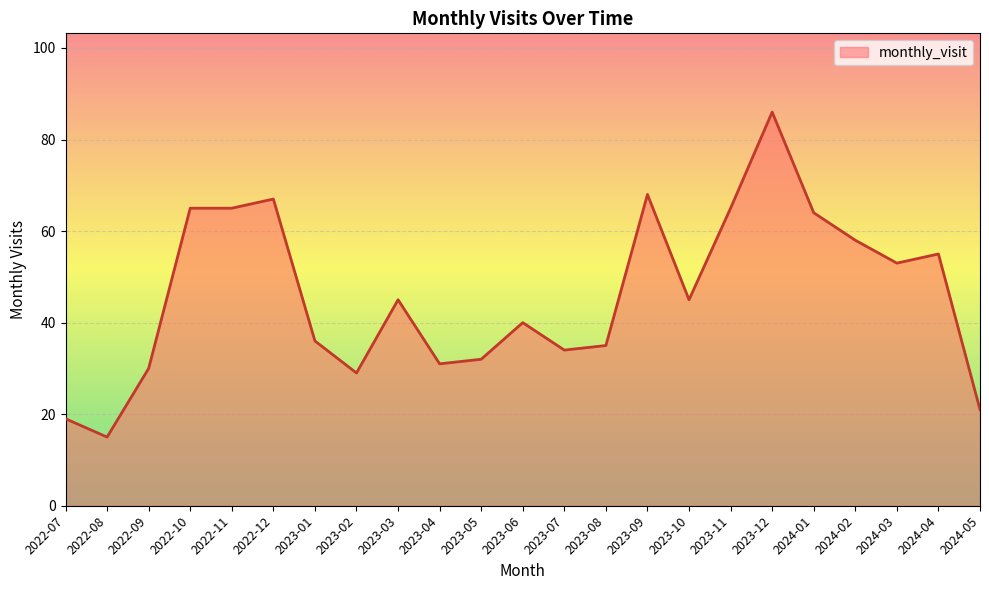

Does the chart have visible grid lines?

Yes